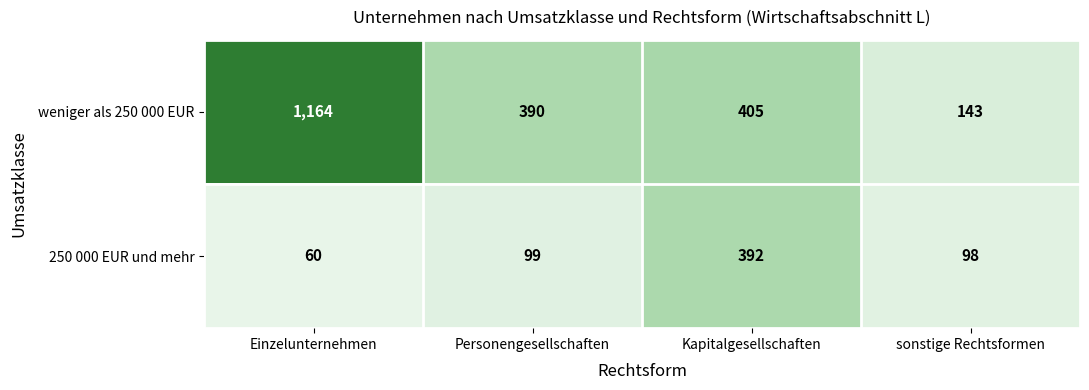

Count the number of data series in this chart.

2